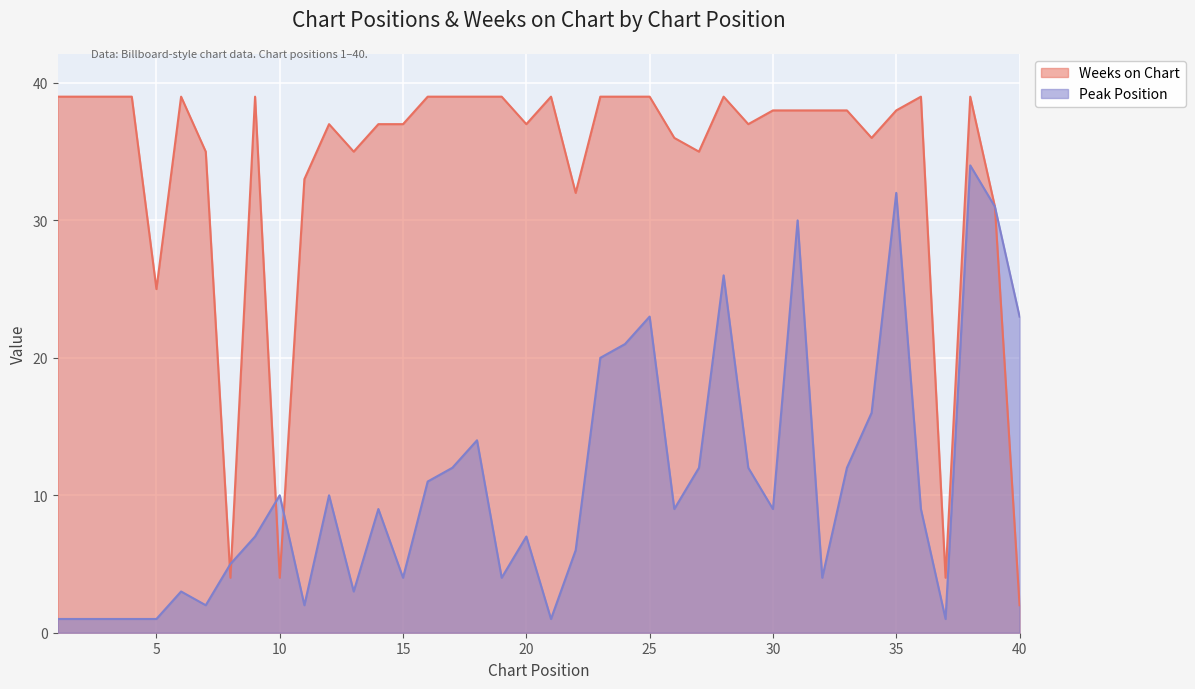

Where is Peak Position nearest to the value 17?

34